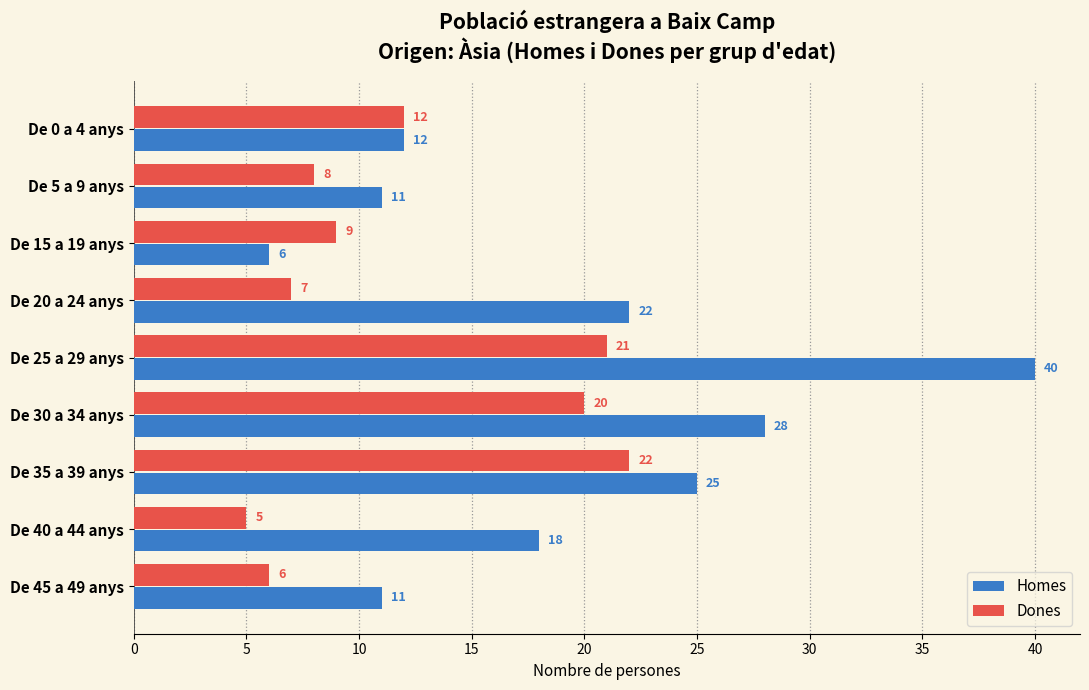

How many categories are shown in the chart?

9